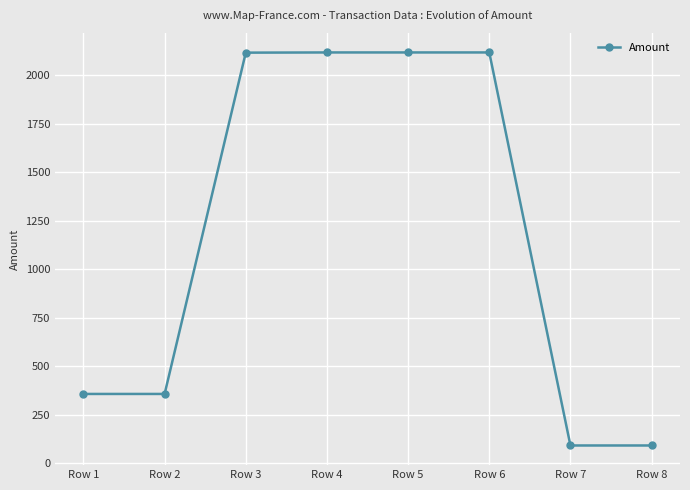

Which has a higher value, Row 1 or Row 4?

Row 4